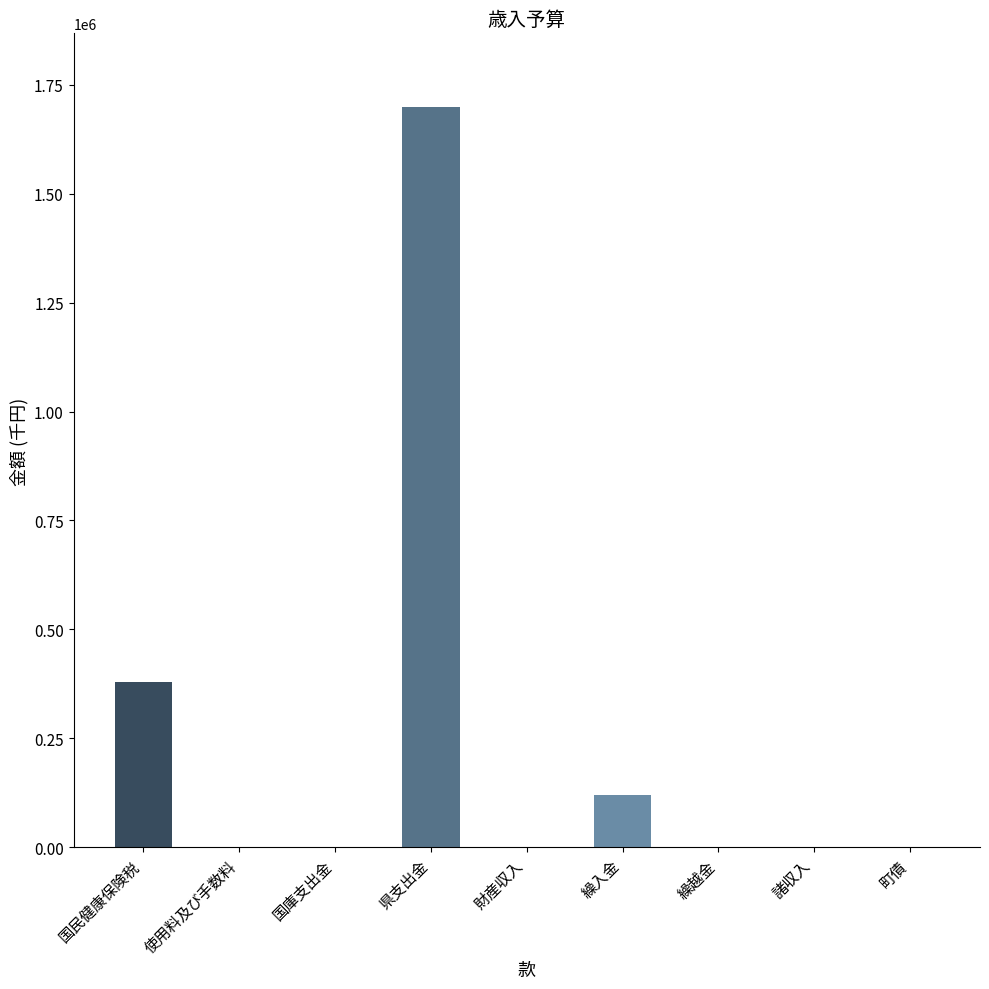

Is it true that the value at 県支出金 is 2765798?

False